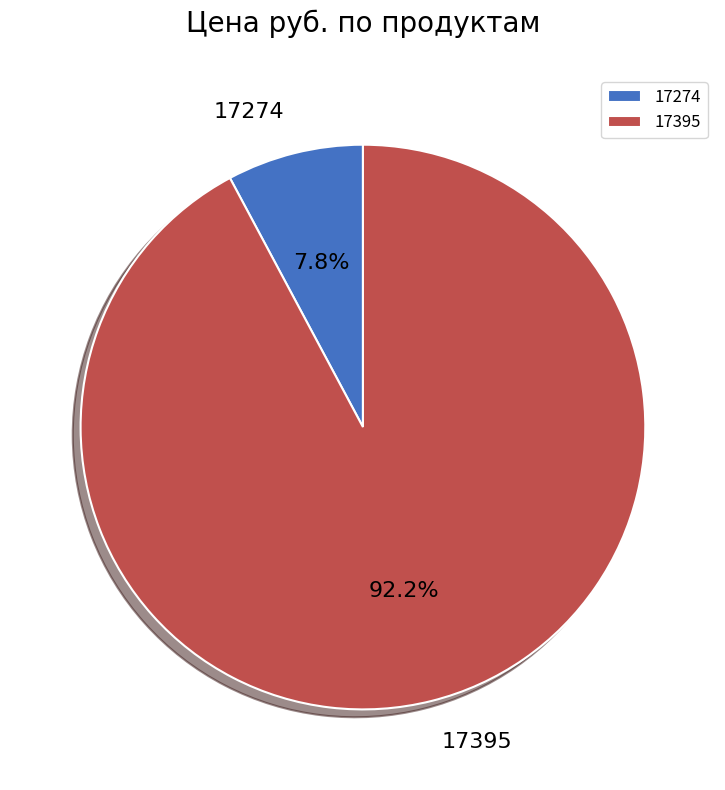

To the nearest percent, what percentage of the pie is 17274?

8%